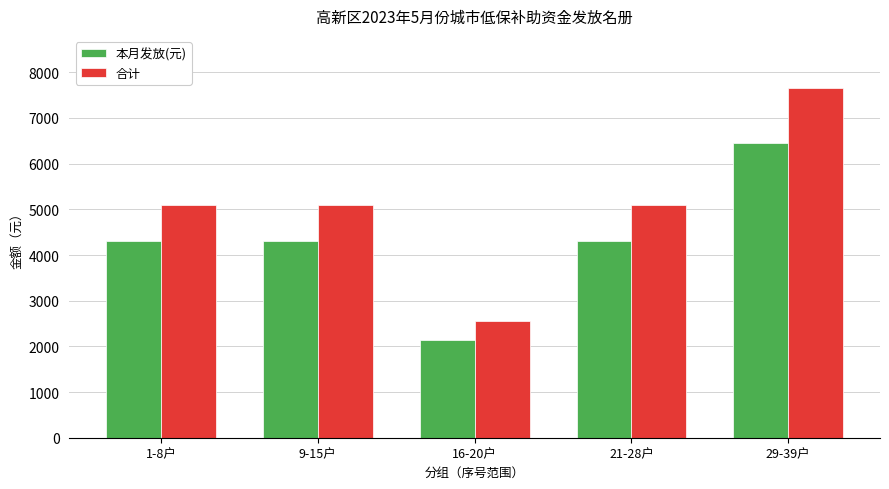

Reading left to right, list all the values displayed in this chart.

本月发放(元): 4300	4300	2150	4300	6450
合计: 5100	5100	2550	5100	7650